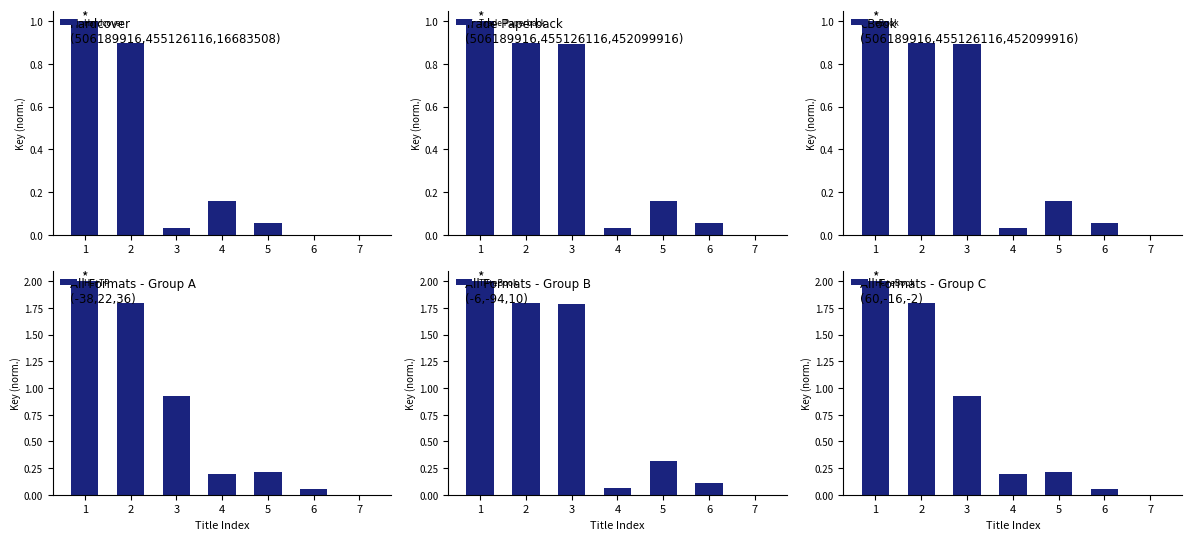

At how many categories does at least one series exceed 0?

7